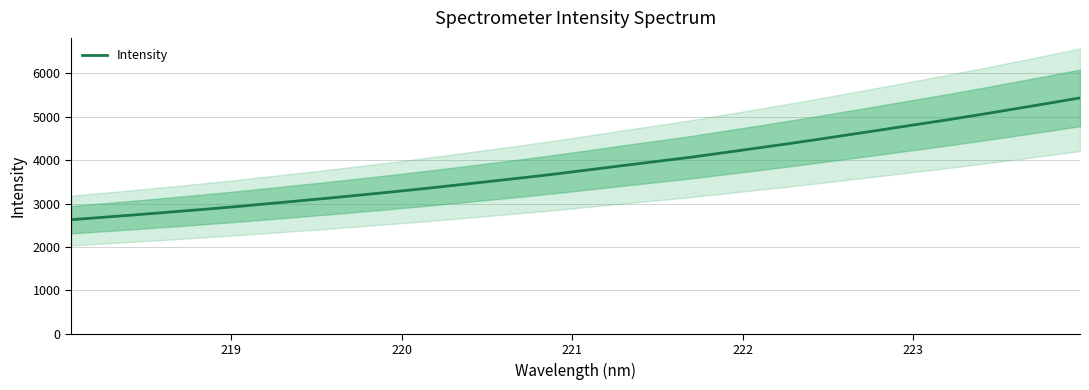

What is the lowest value of the Intensity series?

2627.7